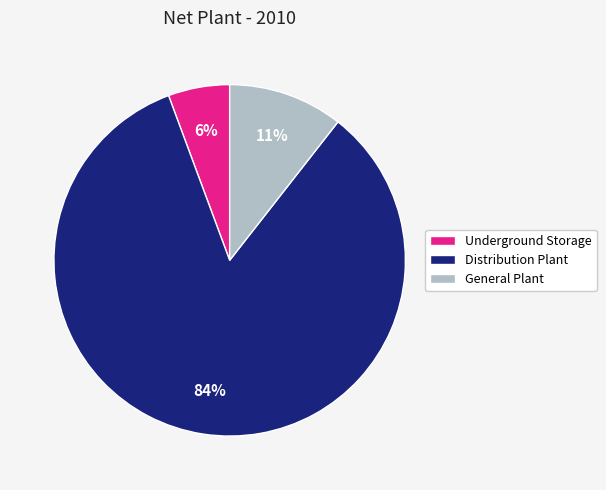

Rank the categories by value from highest to lowest.

Distribution Plant, General Plant, Underground Storage